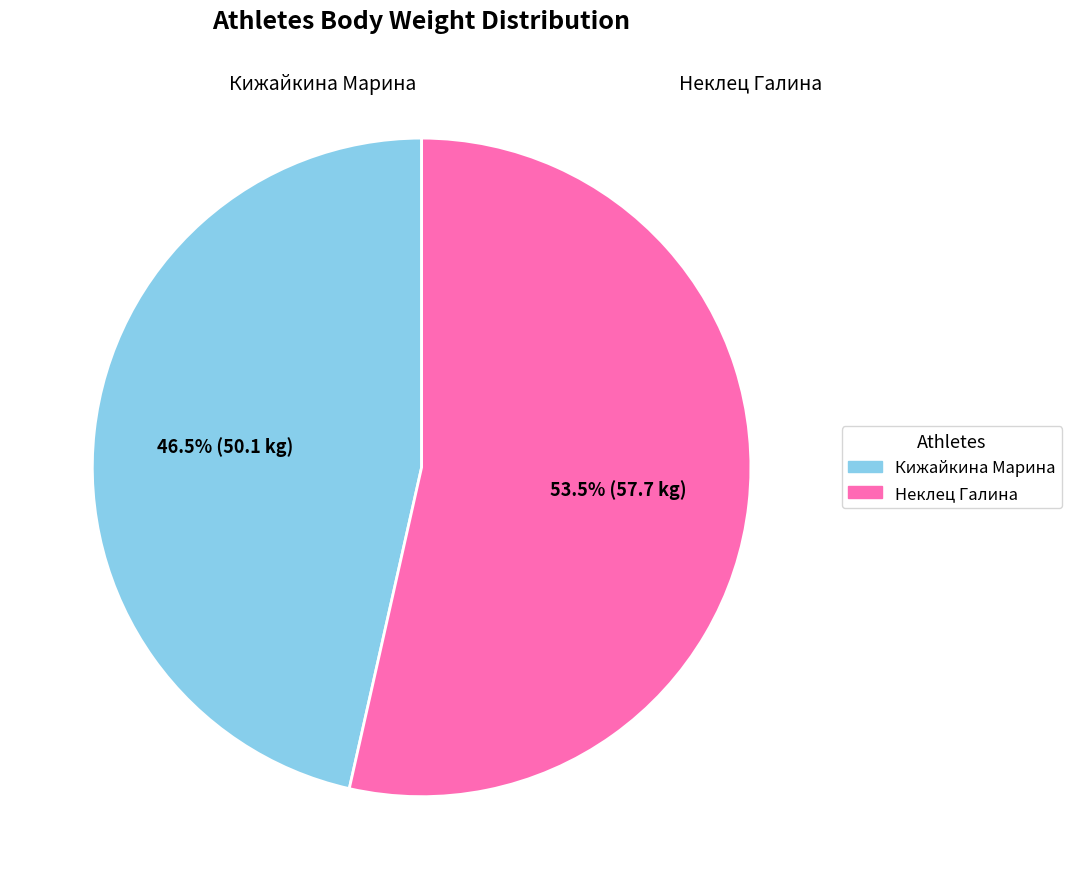

What portion of the pie excludes Кижайкина Марина?

53.5%